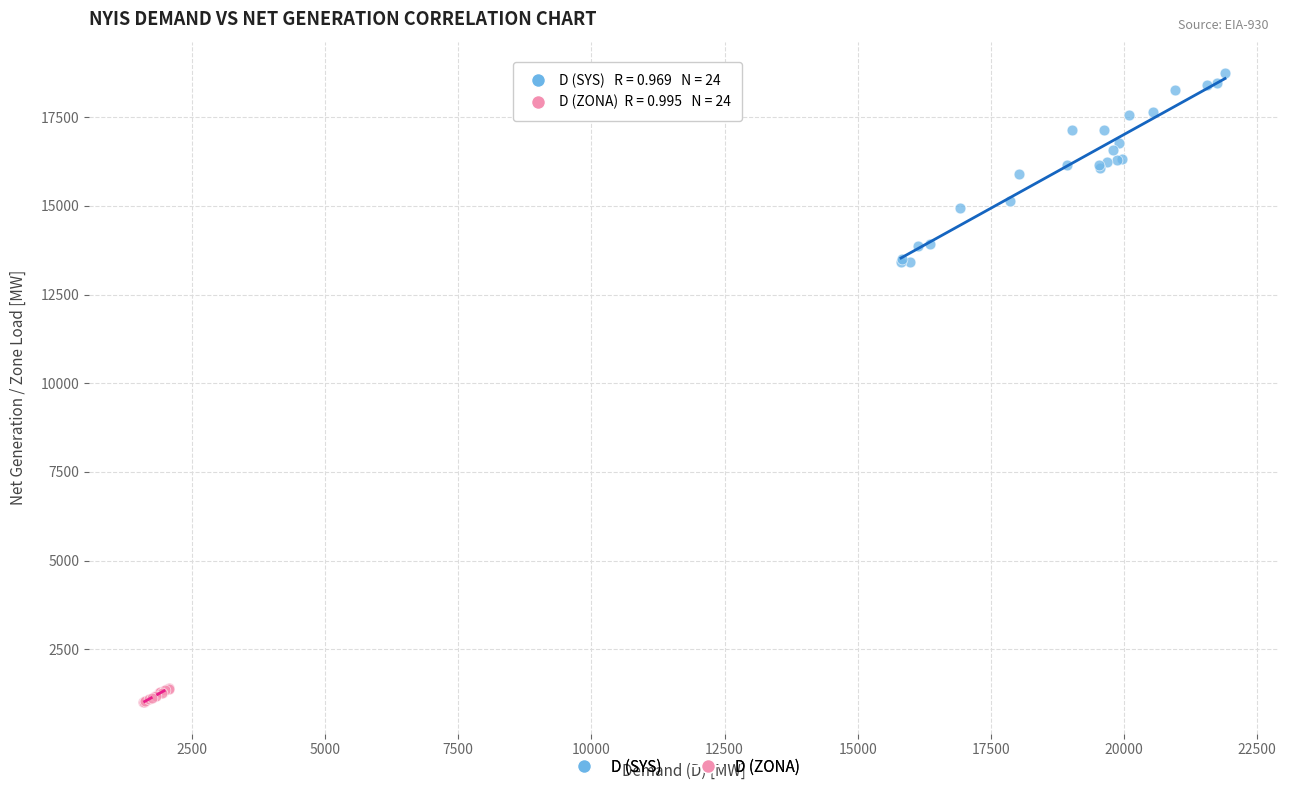

Which series reaches the maximum Y coordinate?

D (SYS)